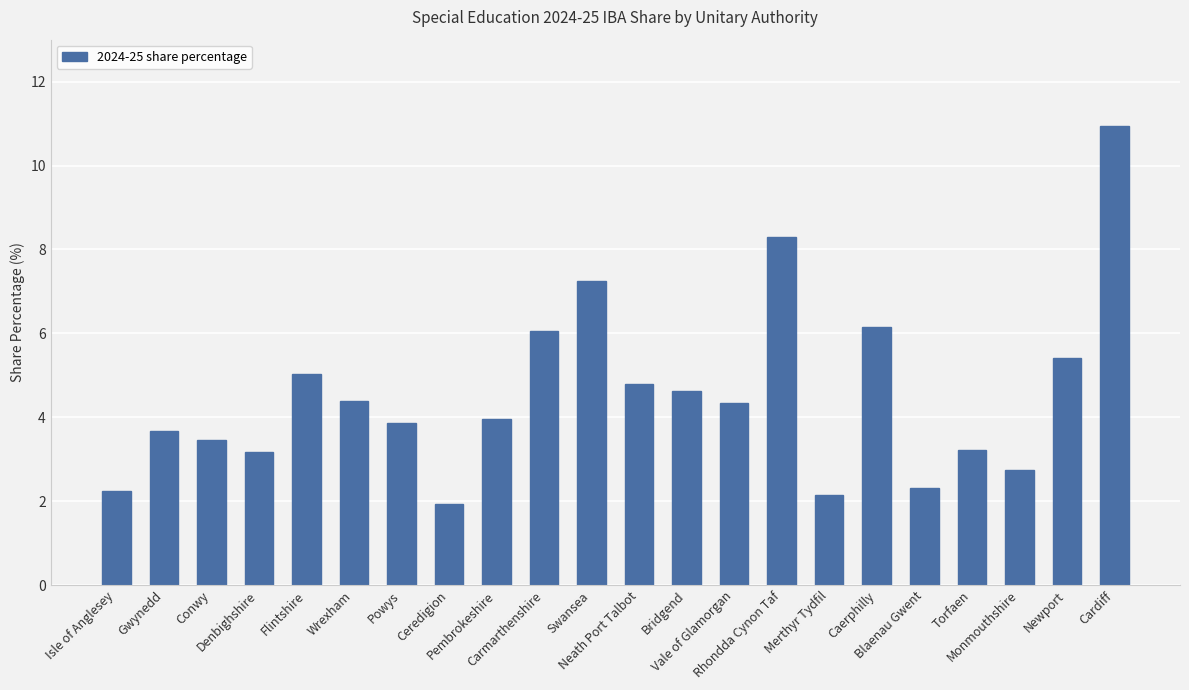

What is the sum of all values?

100.0